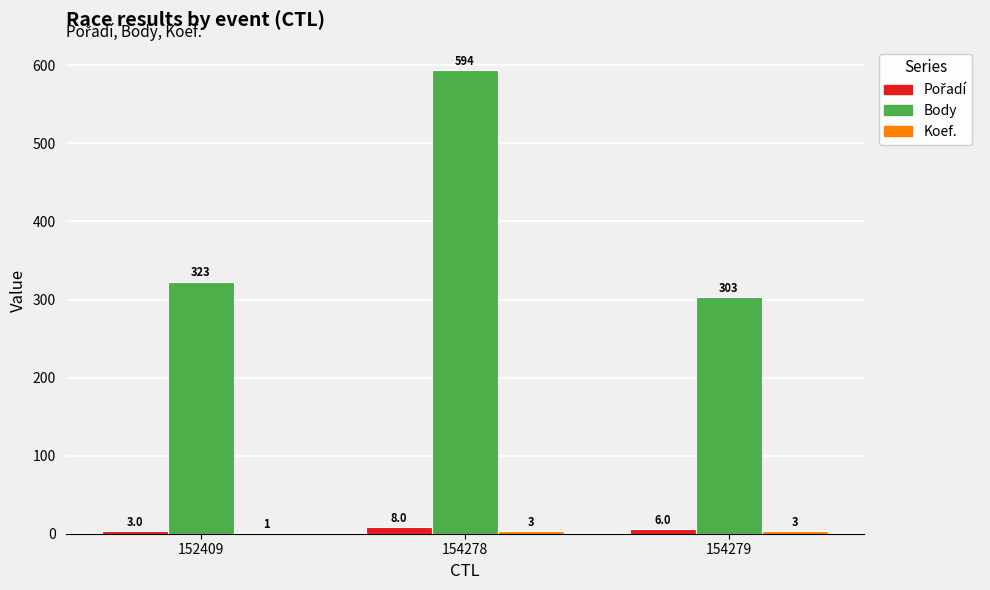

What value does the Body series have at 154278?

594